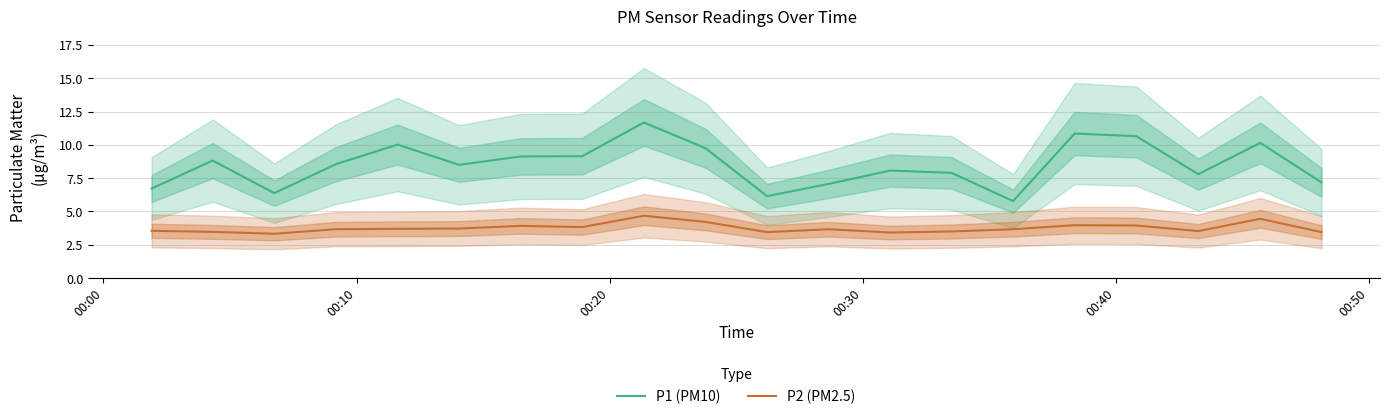

True or false: P1 (PM10) and P2 (PM2.5) cross at least once.

False